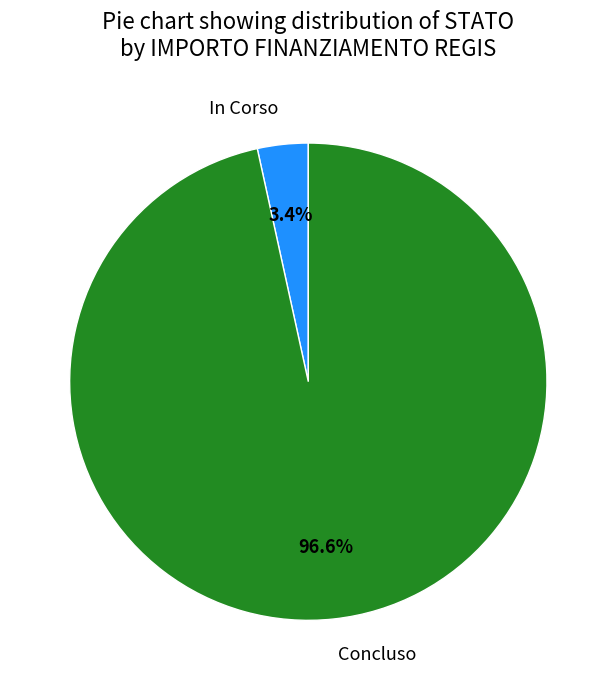

Which category accounts for the majority?

Concluso